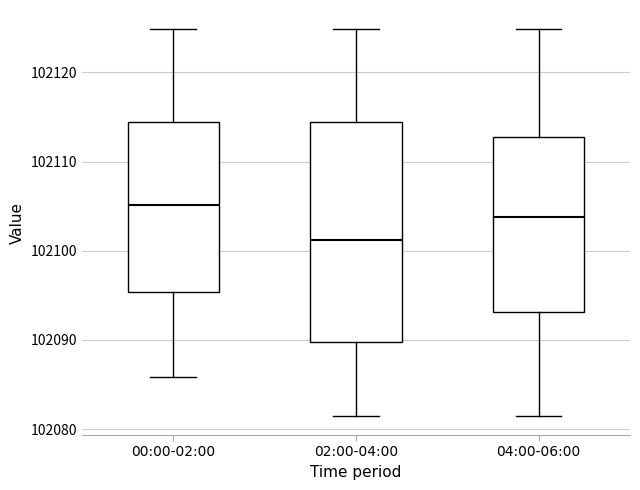

Which box has the highest median line?

00:00-02:00